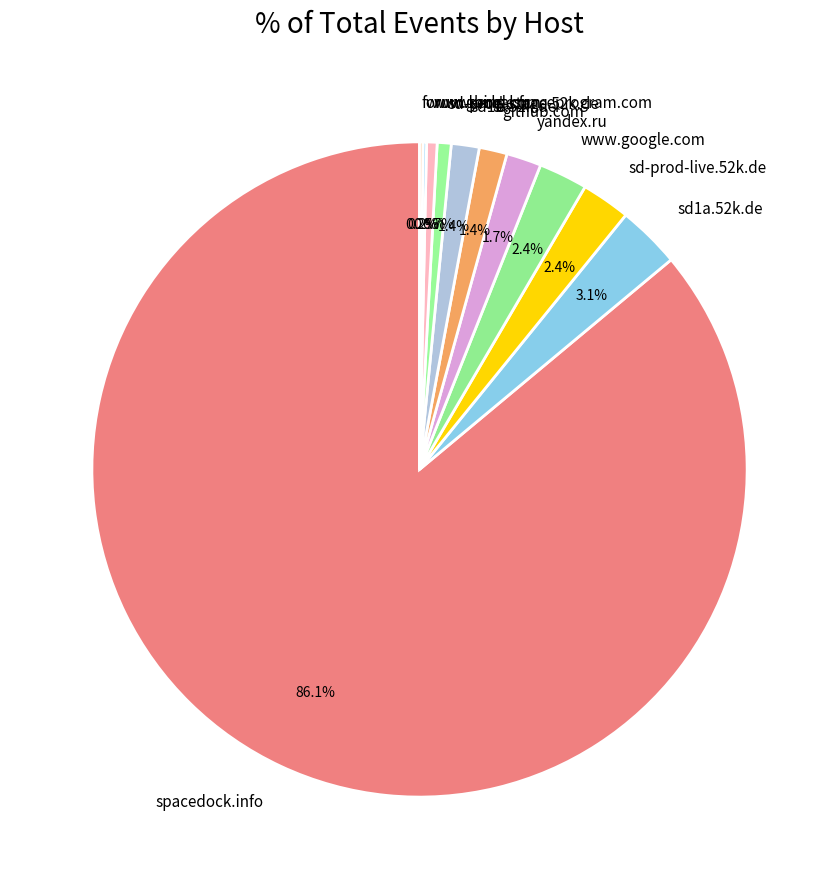

To the nearest percent, what percentage of the pie is sd1a.52k.de?

3%